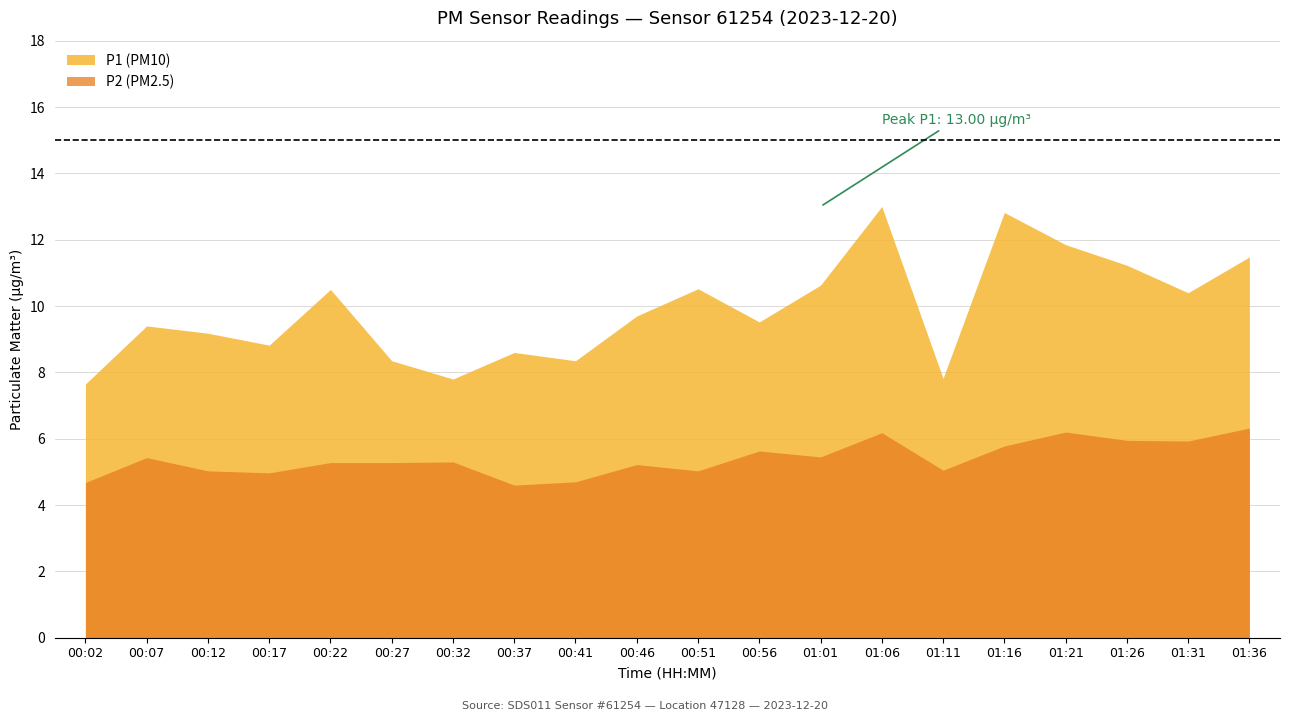

Rank the series at 00:07 from highest to lowest value.

P1 (PM10), P2 (PM2.5)